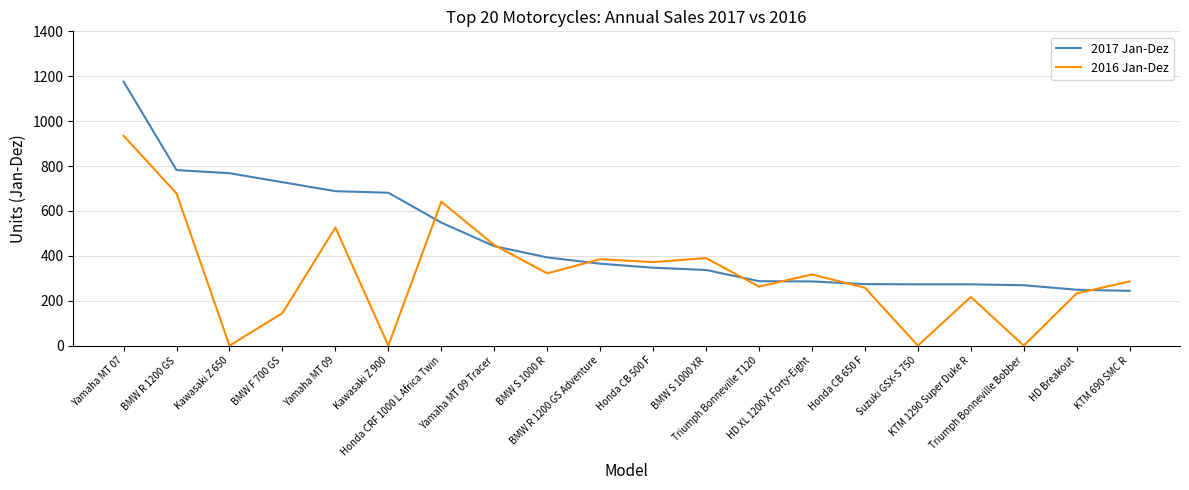

The 2017 Jan-Dez series shows 269 at Triumph Bonneville Bobber. True or false?

True